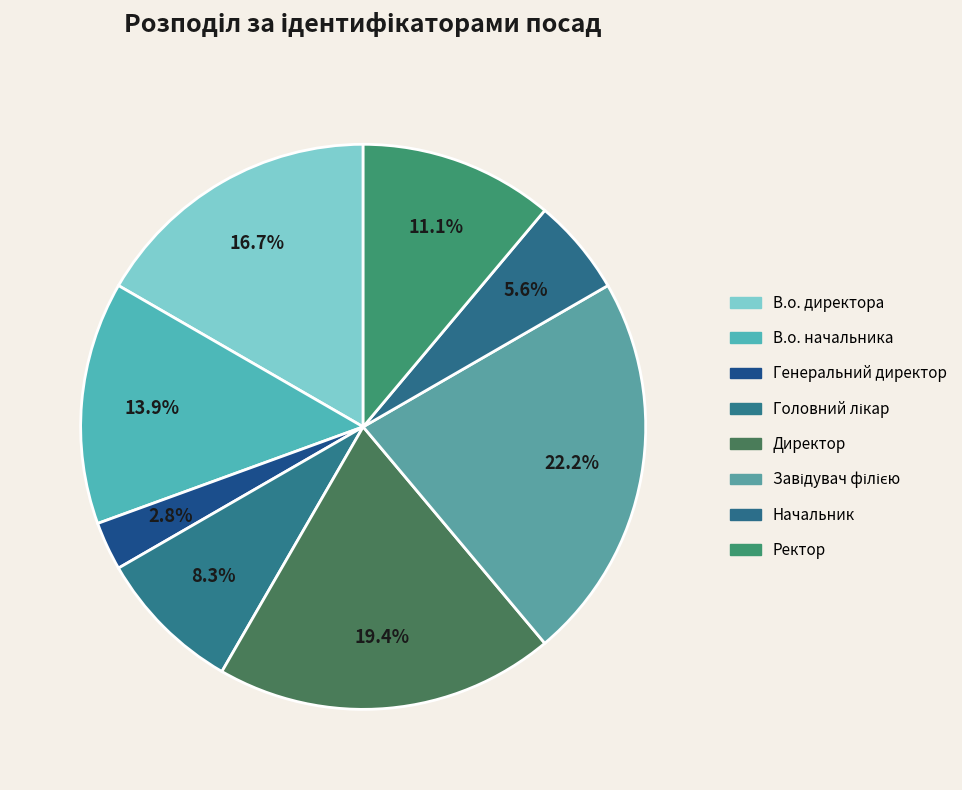

Which category has the smallest portion of the pie?

Генеральний директор